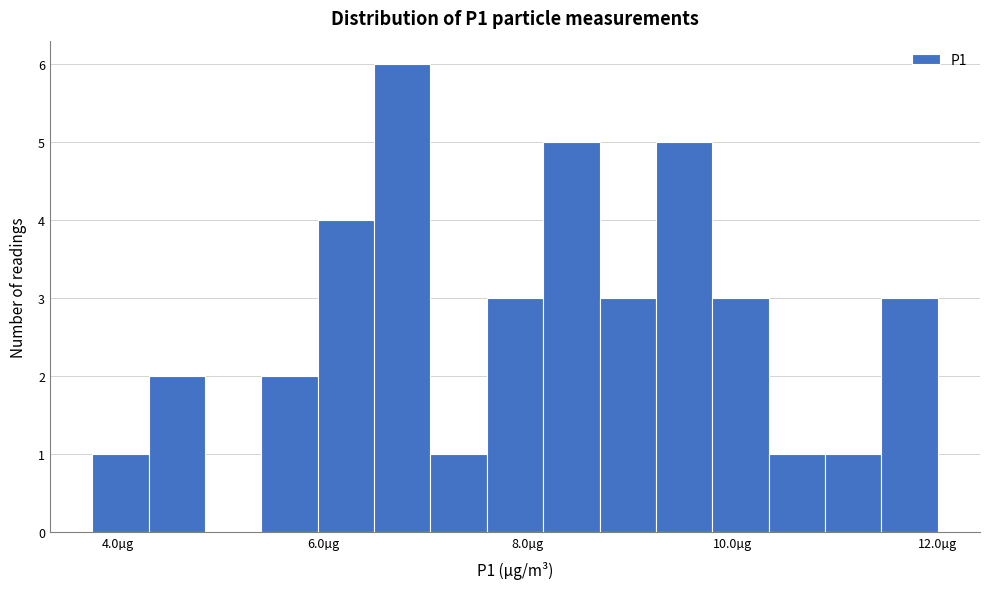

Read against the x-axis, roughly where is the centre of the tallest bar?

6.8